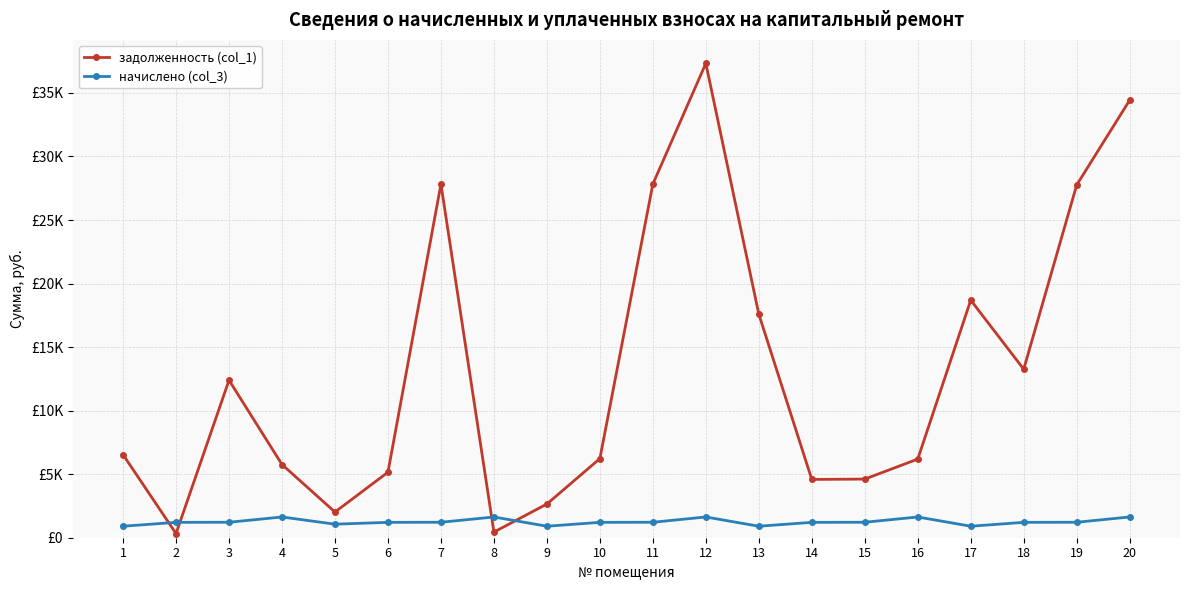

Does the chart have visible grid lines?

Yes